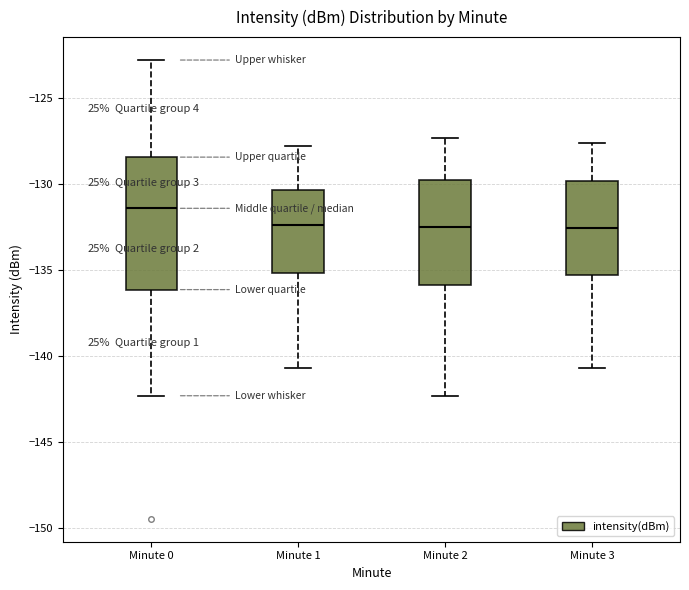

Which box's median line is the highest?

Minute 0